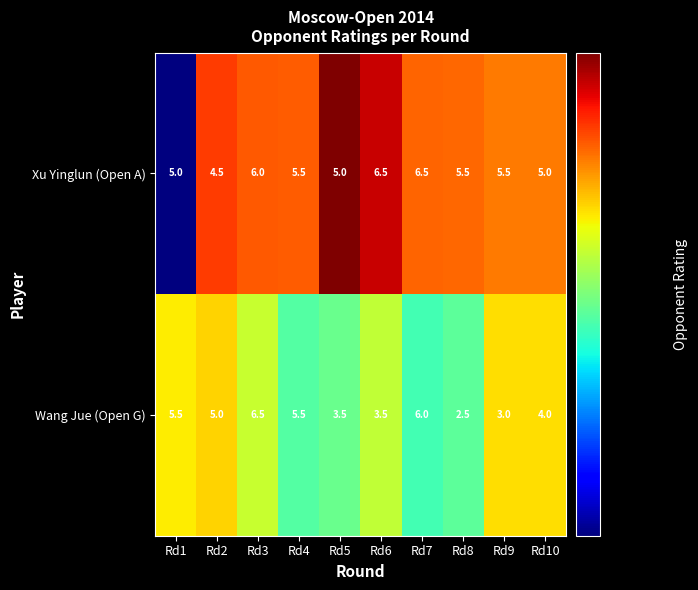

At how many categories does at least one series exceed 3?

10